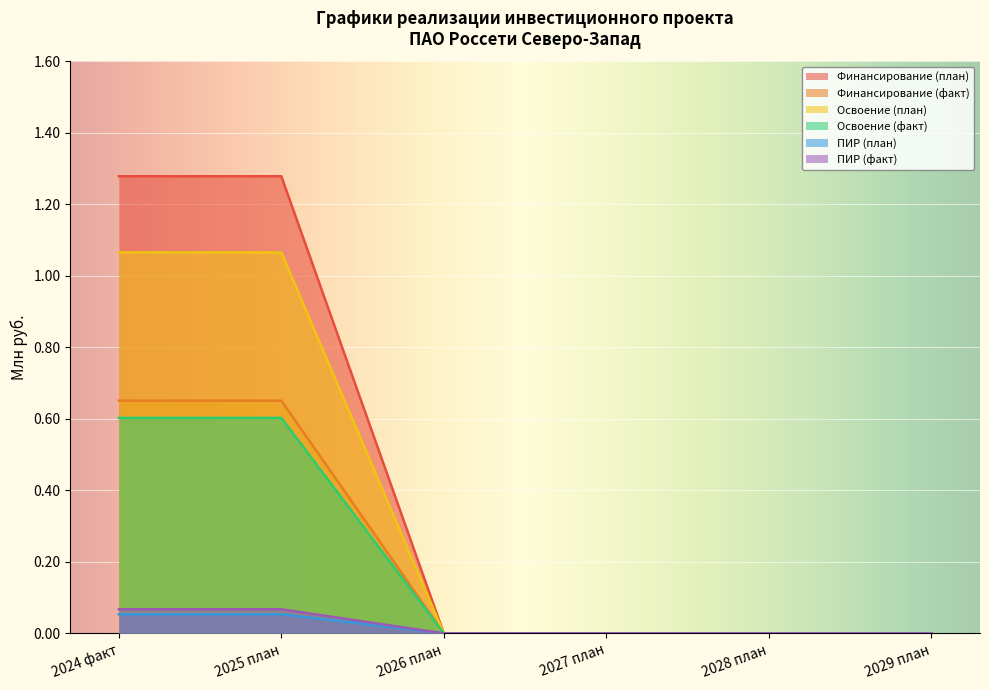

Which category has the highest value across all series?

2024 факт